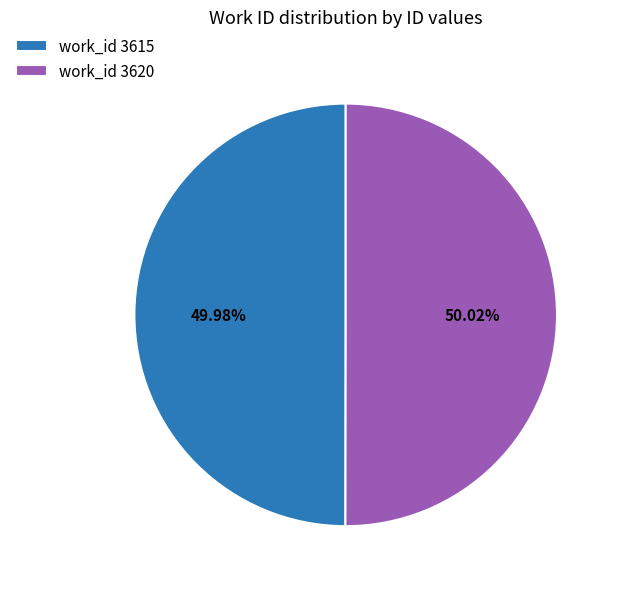

How many segments does this pie chart have?

2